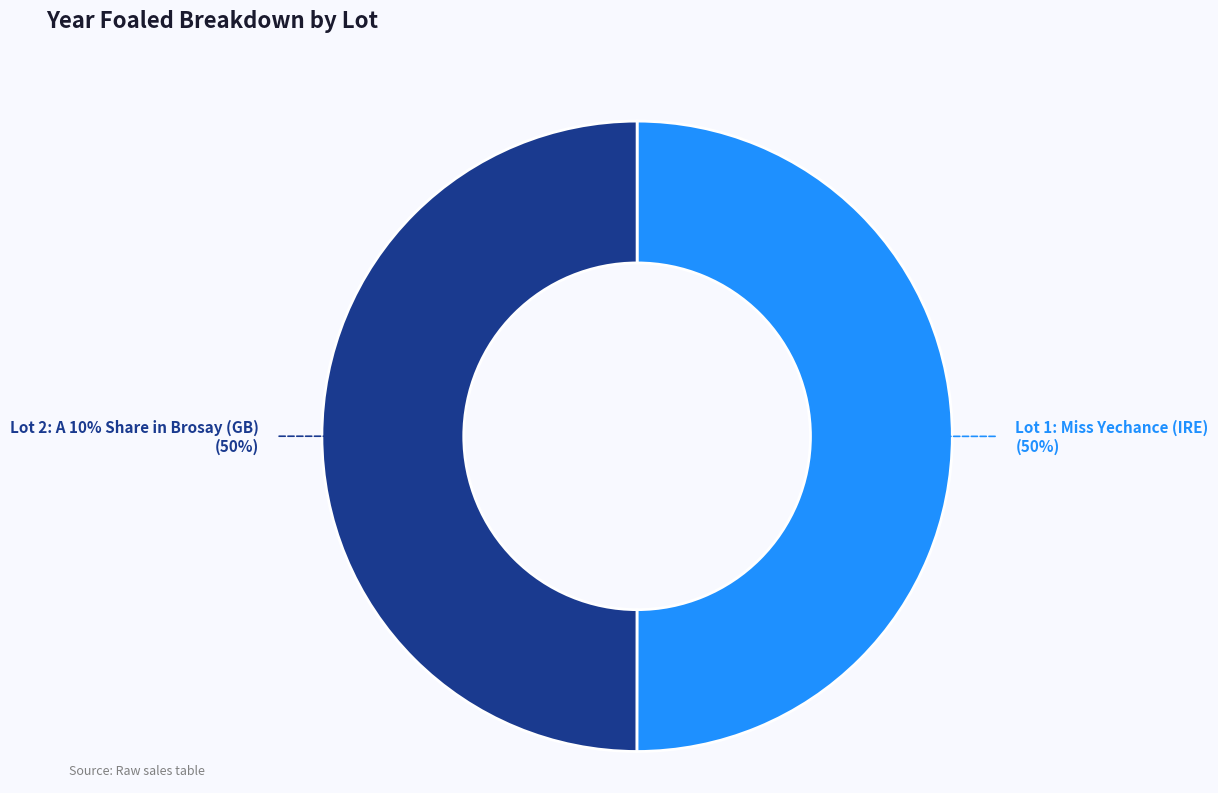

Count the number of slices in the pie.

2